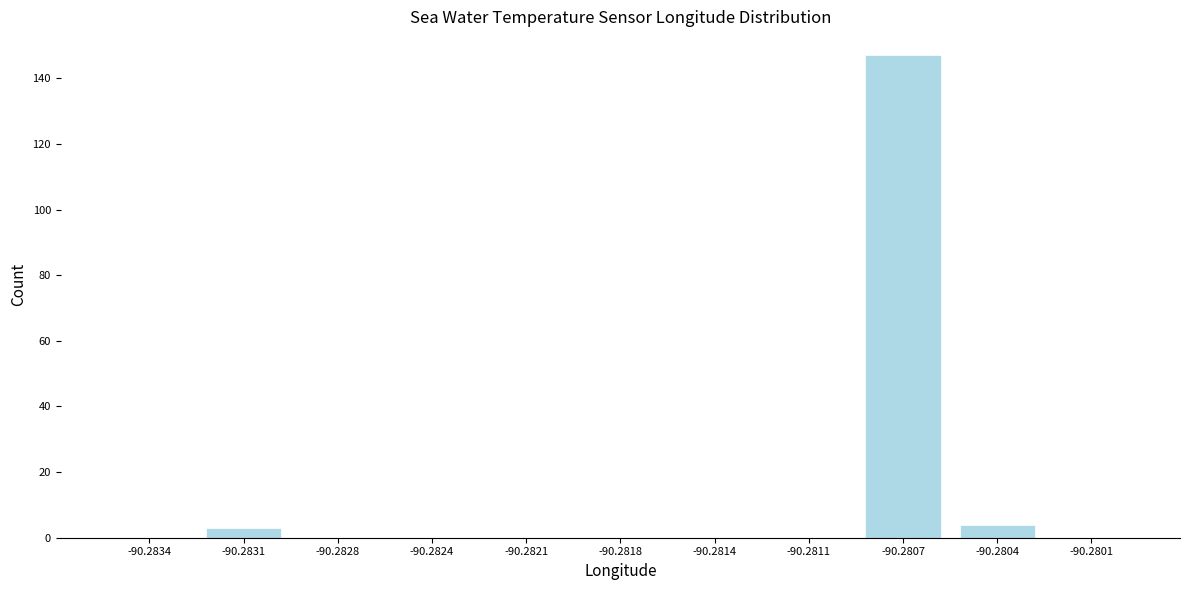

Reading right to left, what are all the values shown in this chart?

-90.2801=0	-90.2804=4	-90.2807=147	-90.2811=0	-90.2814=0	-90.2818=0	-90.2821=0	-90.2824=0	-90.2828=0	-90.2831=3	-90.2834=0